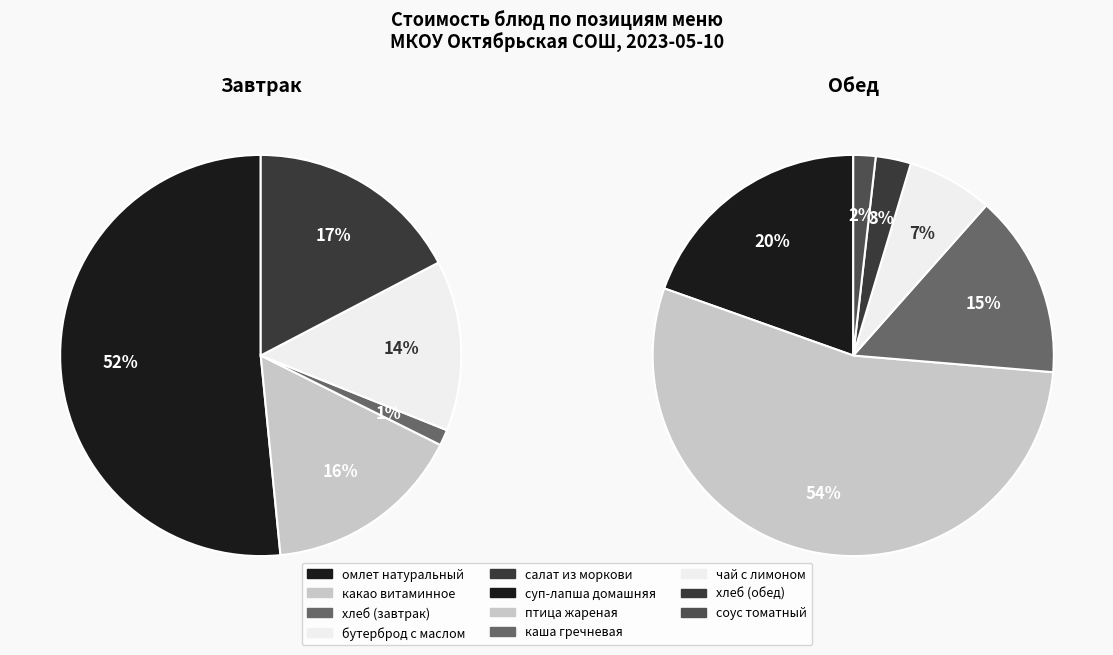

Does соус томатный account for over 50% of the chart?

No